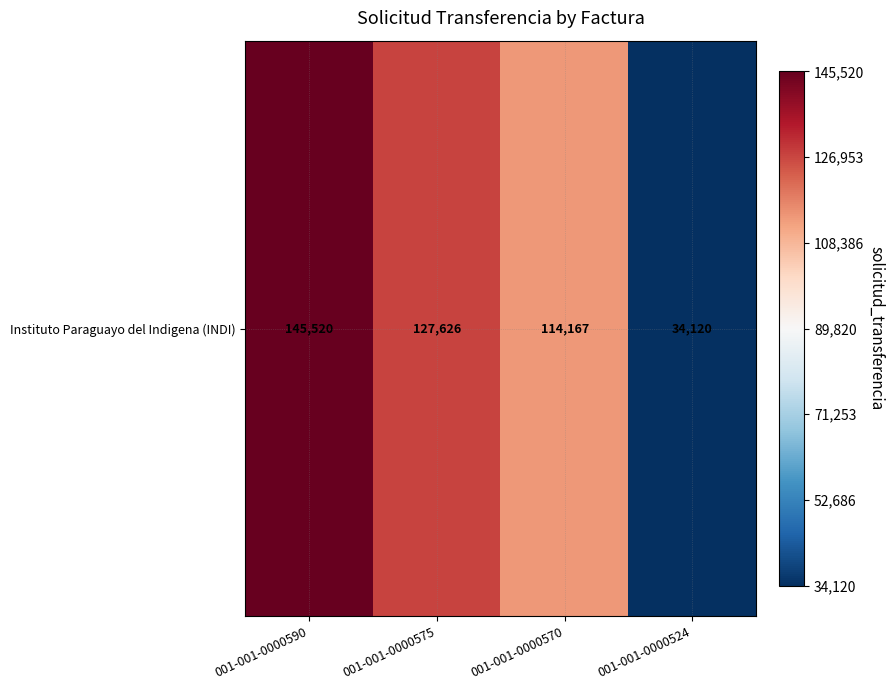

What is the greatest value displayed?

145520